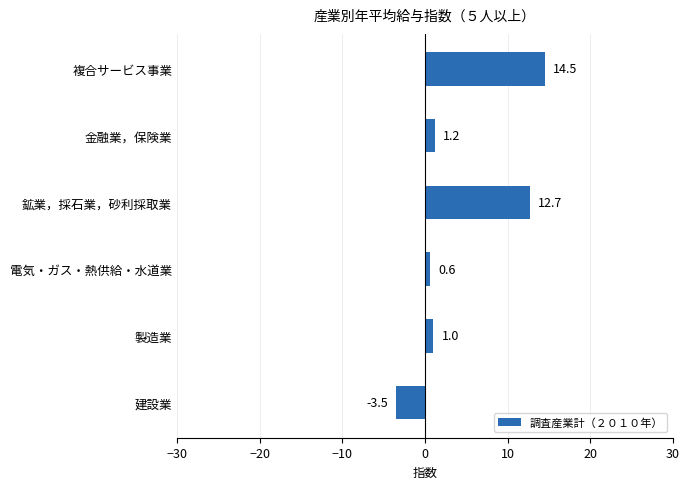

What is the difference between the maximum and minimum values?

18.0